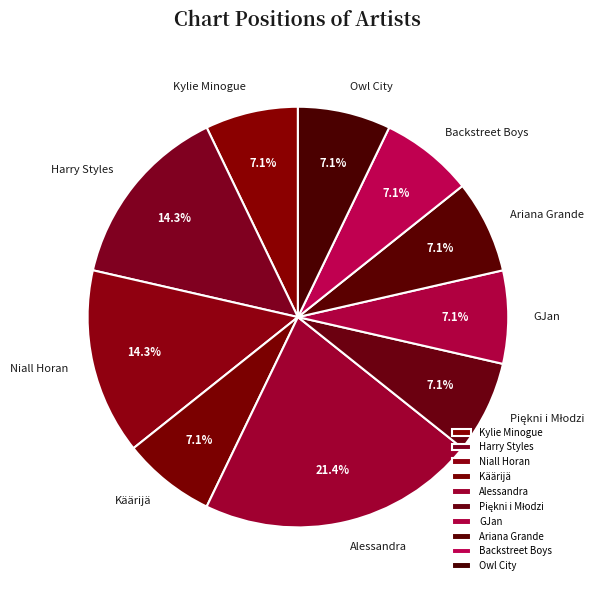

Count the number of slices in the pie.

10